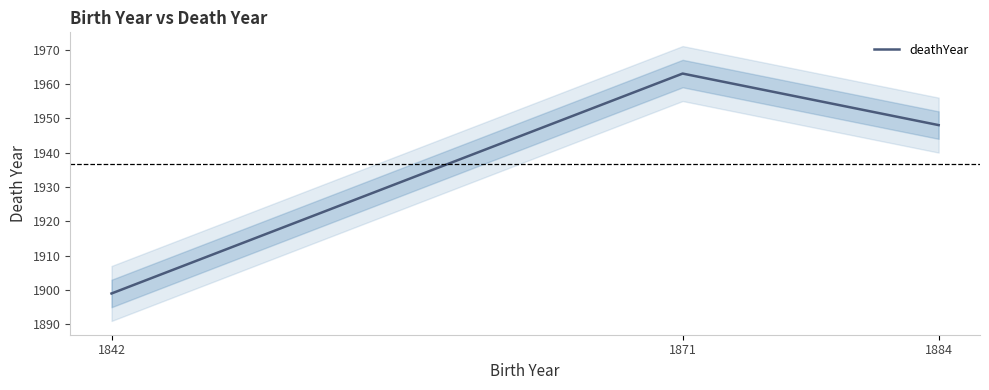

List the labels in order of value, largest first.

1871, 1884, 1842